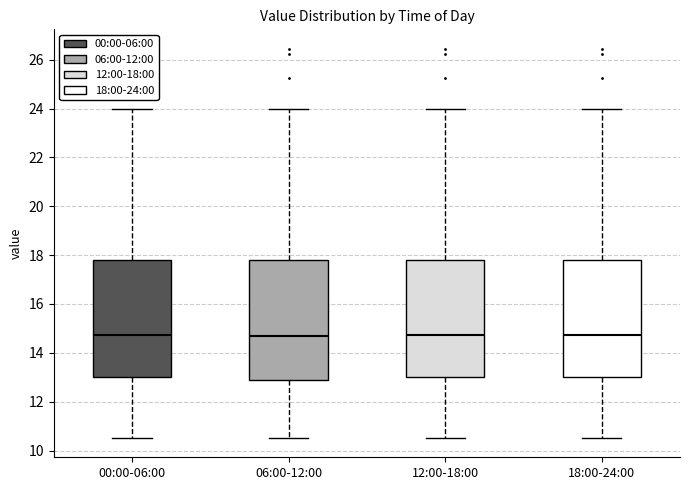

Reading left to right, transcribe this box plot: for each box, give where its median line is, the range the box spans, and where its two whiskers end, as read against the y-axis. The values are not printed on the chart, so give them approximately, as read against the axis.

00:00-06:00: median 14.8, box 13.0 to 17.8, whiskers 10.6 to 24.0
06:00-12:00: median 14.6, box 12.8 to 17.8, whiskers 10.6 to 24.0
12:00-18:00: median 14.8, box 13.0 to 17.8, whiskers 10.6 to 24.0
18:00-24:00: median 14.8, box 13.0 to 17.8, whiskers 10.6 to 24.0